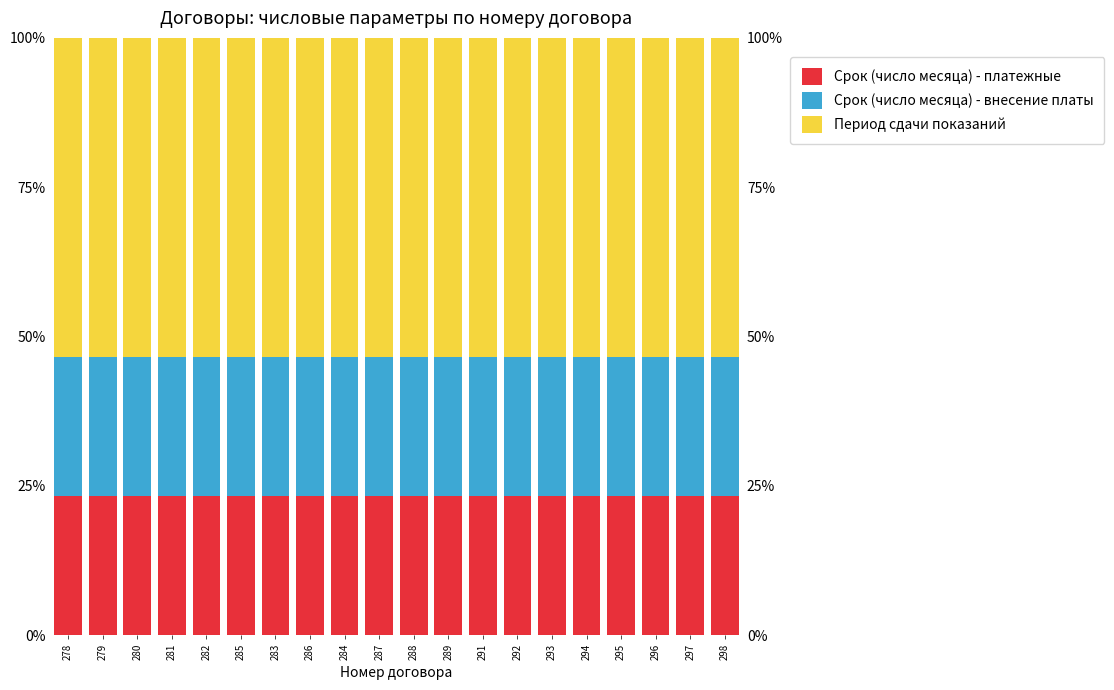

How many bars are there in total?

60